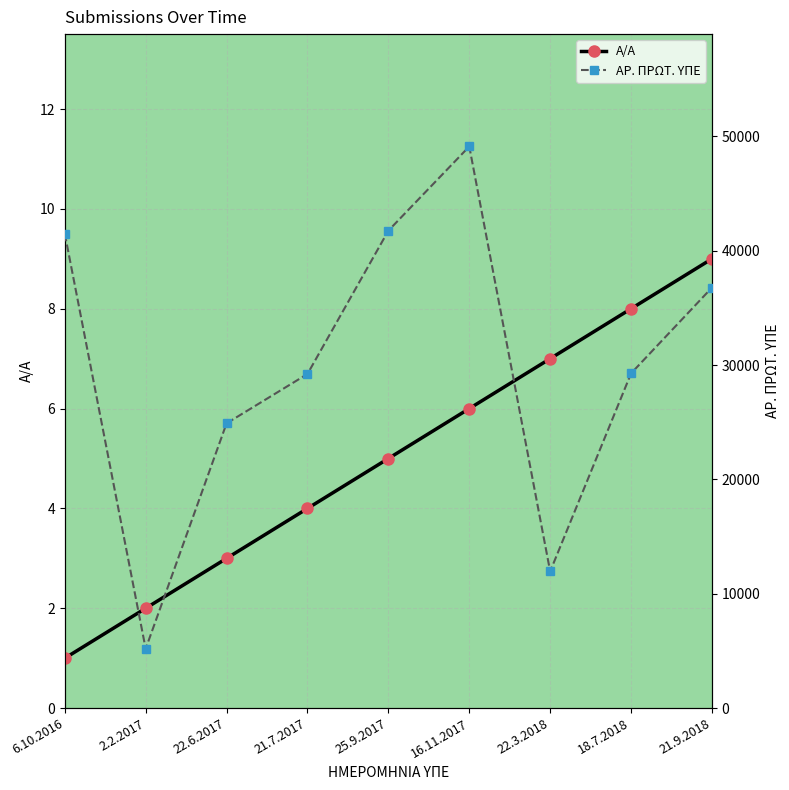

What is the difference between the second highest and second lowest values in the ΑΡ. ΠΡΩΤ. ΥΠΕ series?

29804